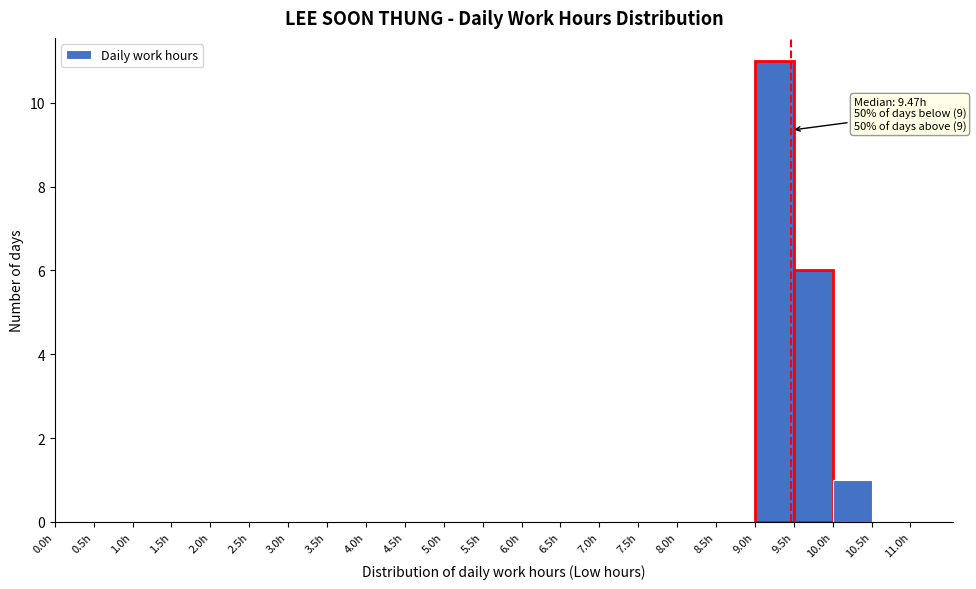

Which range on the x-axis has the tallest bar?

9.0 to 9.5